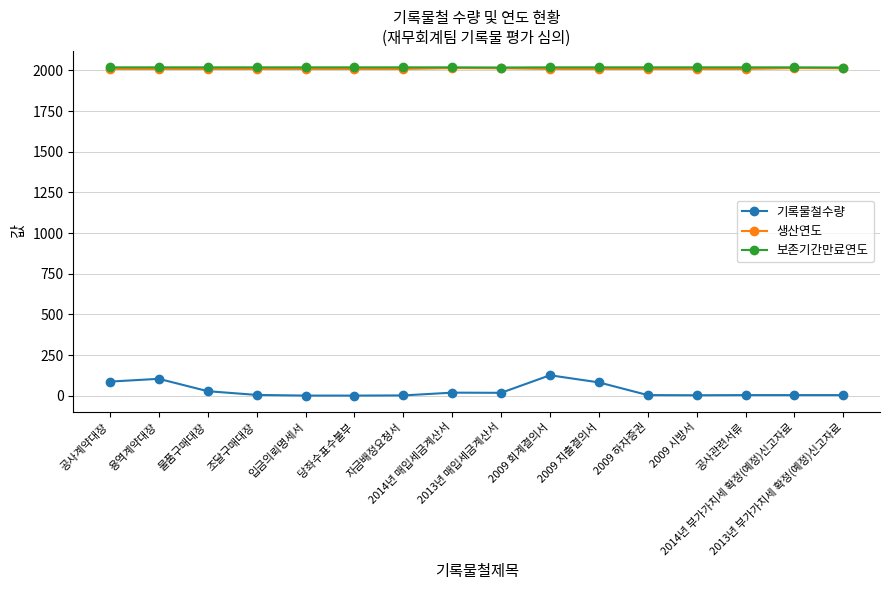

At how many categories does at least one series exceed 1515?

16